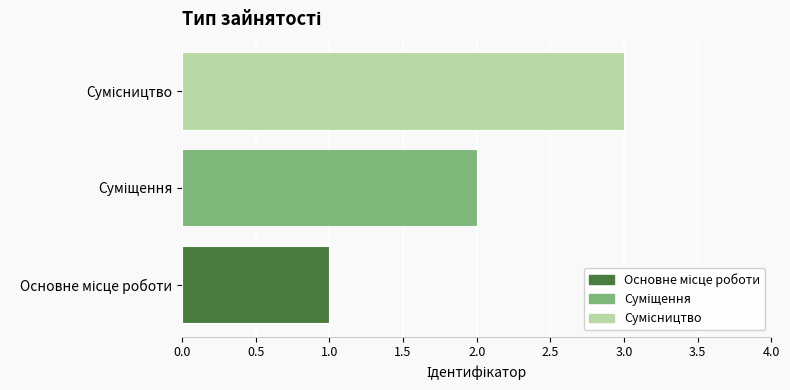

What is the sum of all values?

6